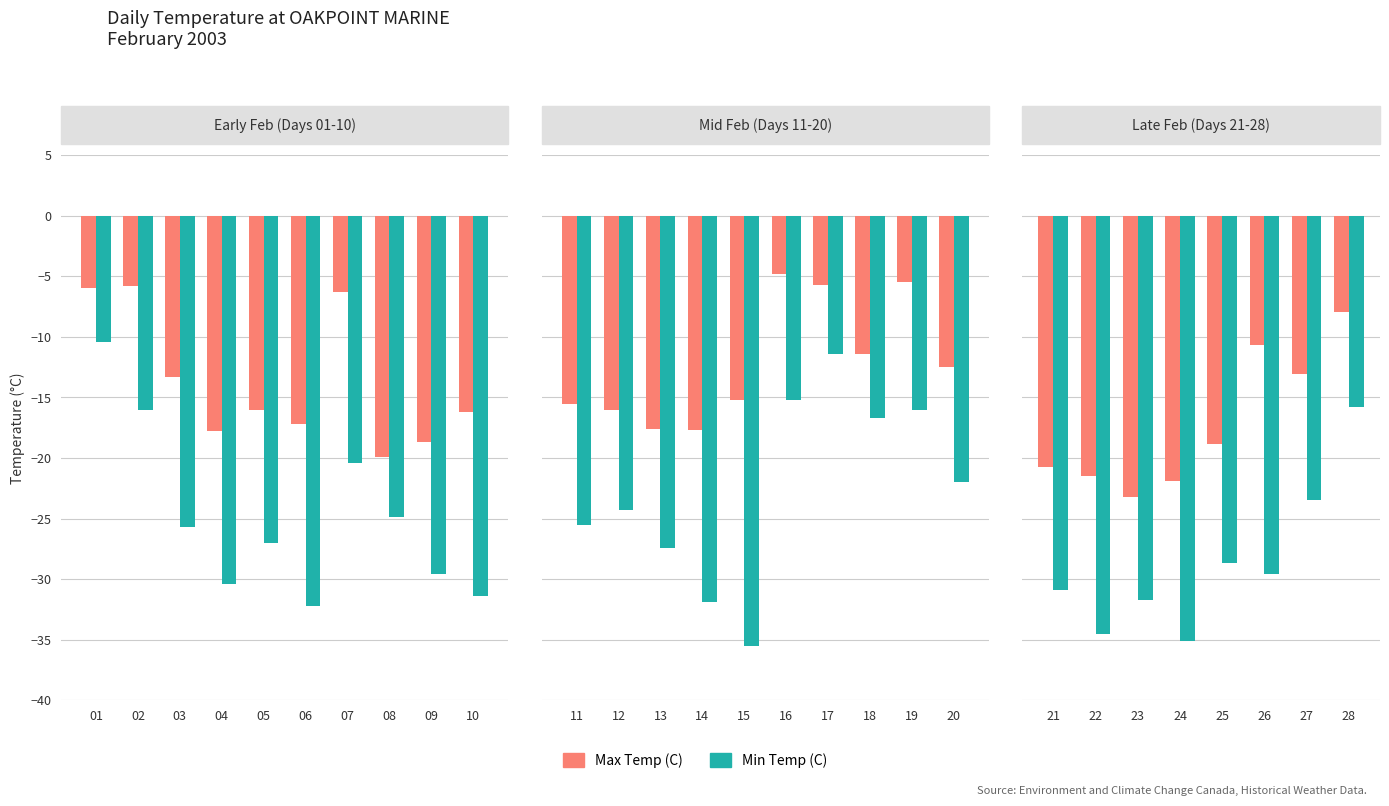

Which series changed the most between 21 and 22?

Min Temp (C)